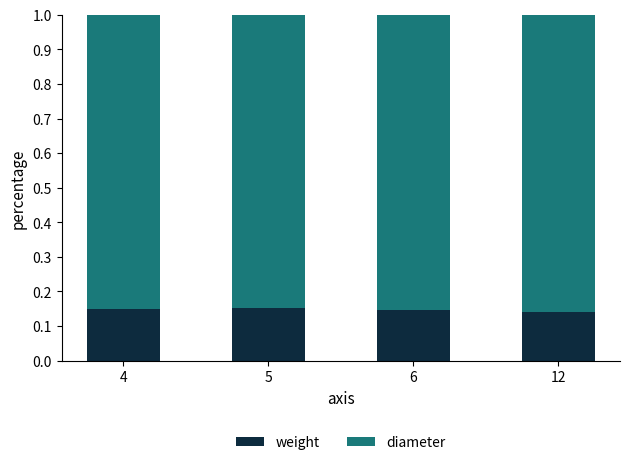

True or false: weight has a value of 0.2 at 6.

False